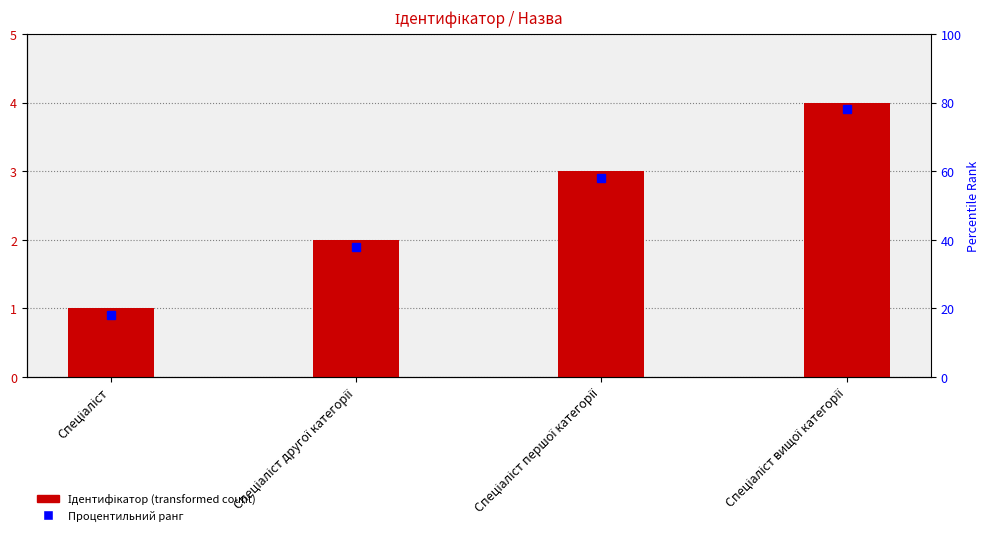

List the labels in order of value, largest first.

Спеціаліст вищої категорії, Спеціаліст першої категорії, Спеціаліст другої категорії, Спеціаліст